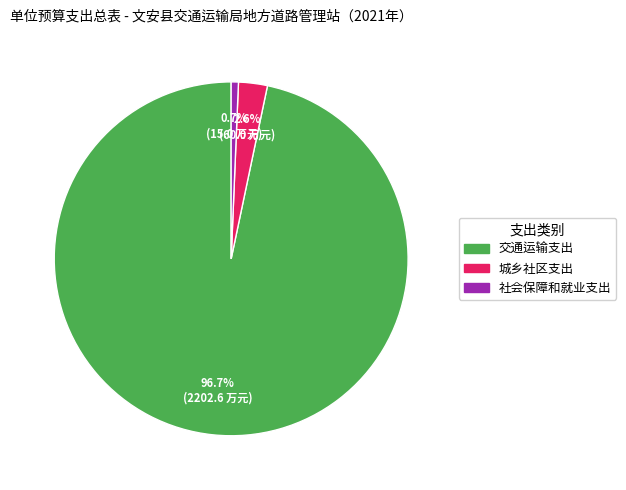

Is there a majority slice in this chart?

Yes